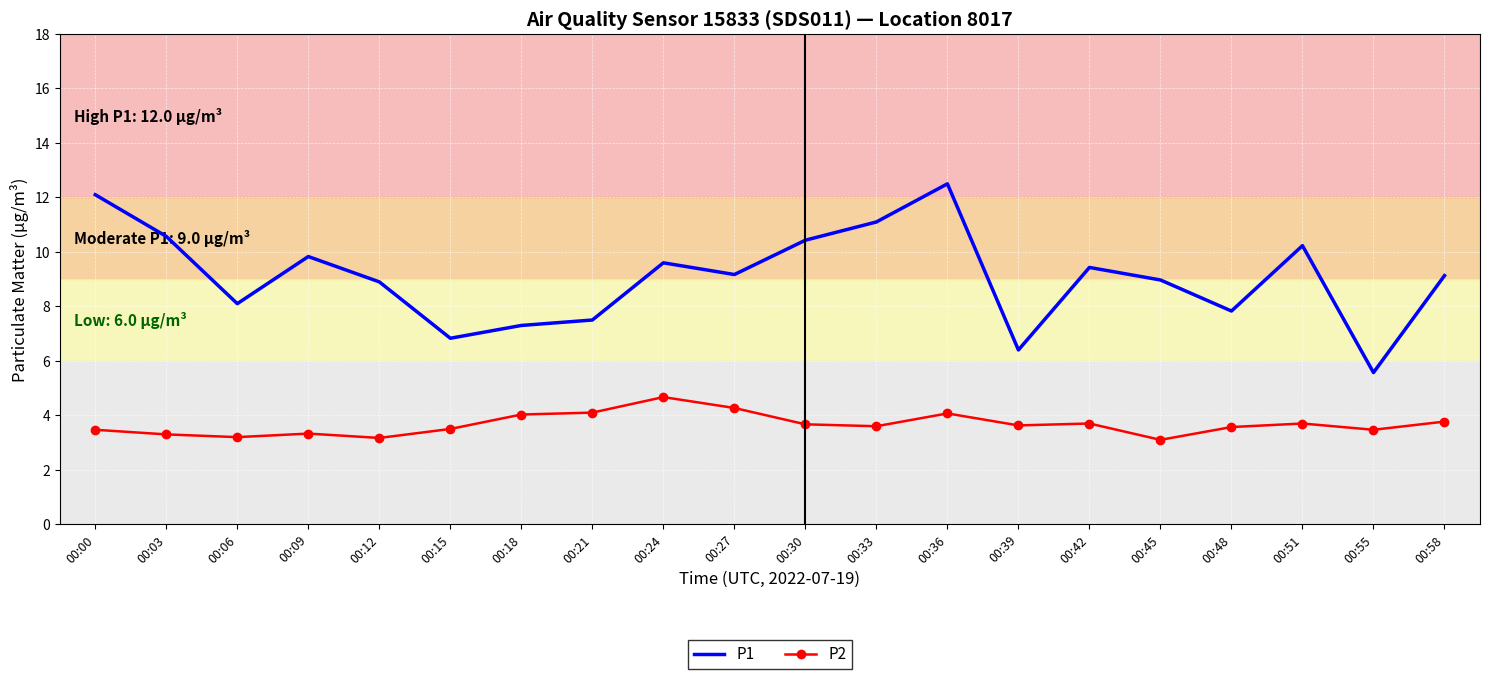

Count the number of data series in this chart.

2